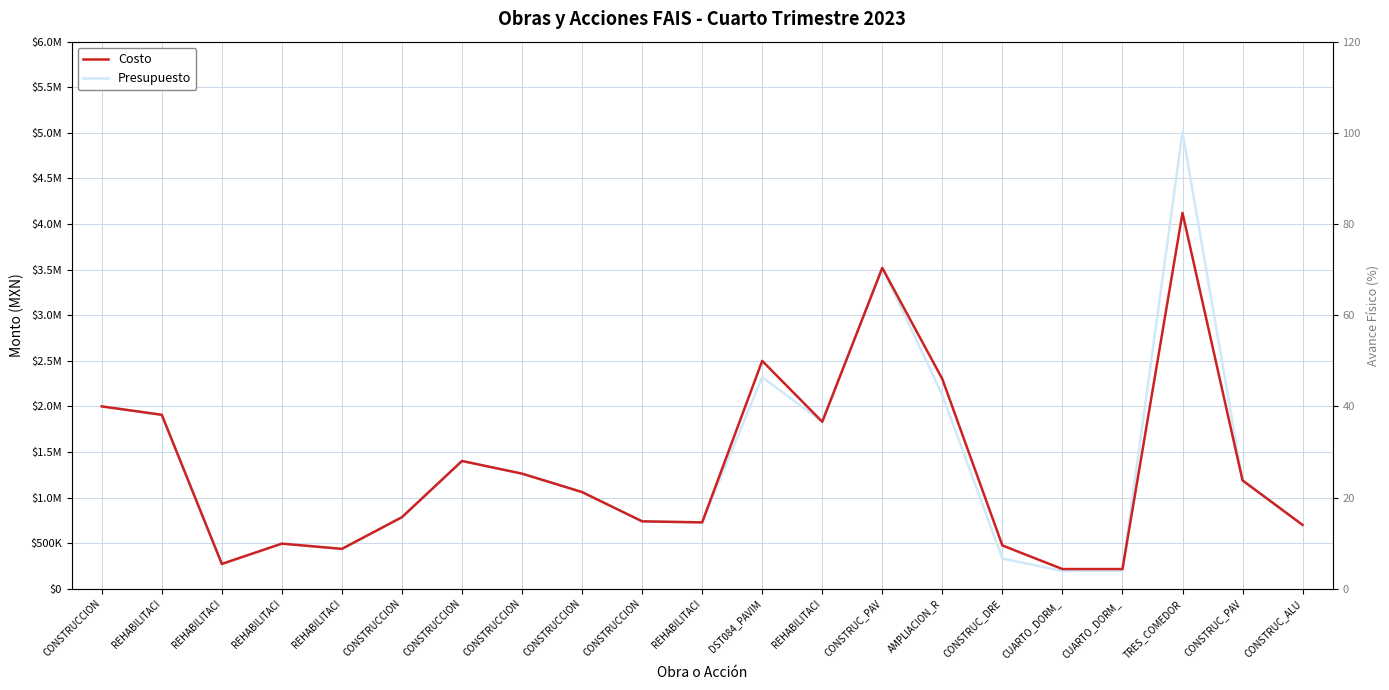

Between CONSTRUCCION and CONSTRUC_ALU, which series saw the biggest shift?

Presupuesto